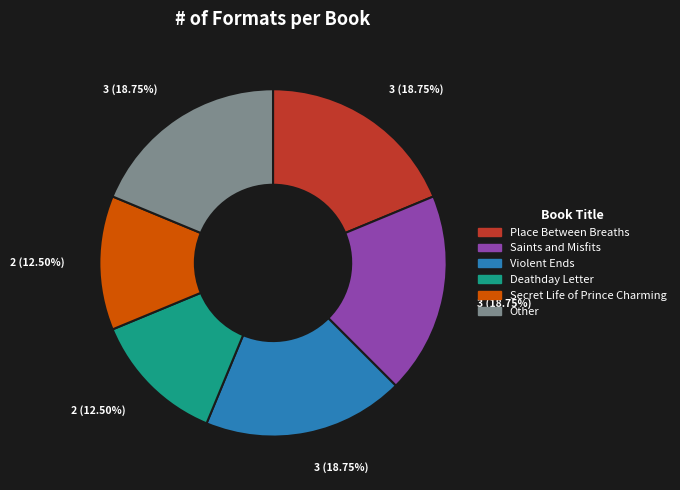

The Secret Life of Prince Charming slice represents 27% of the pie. True or false?

False